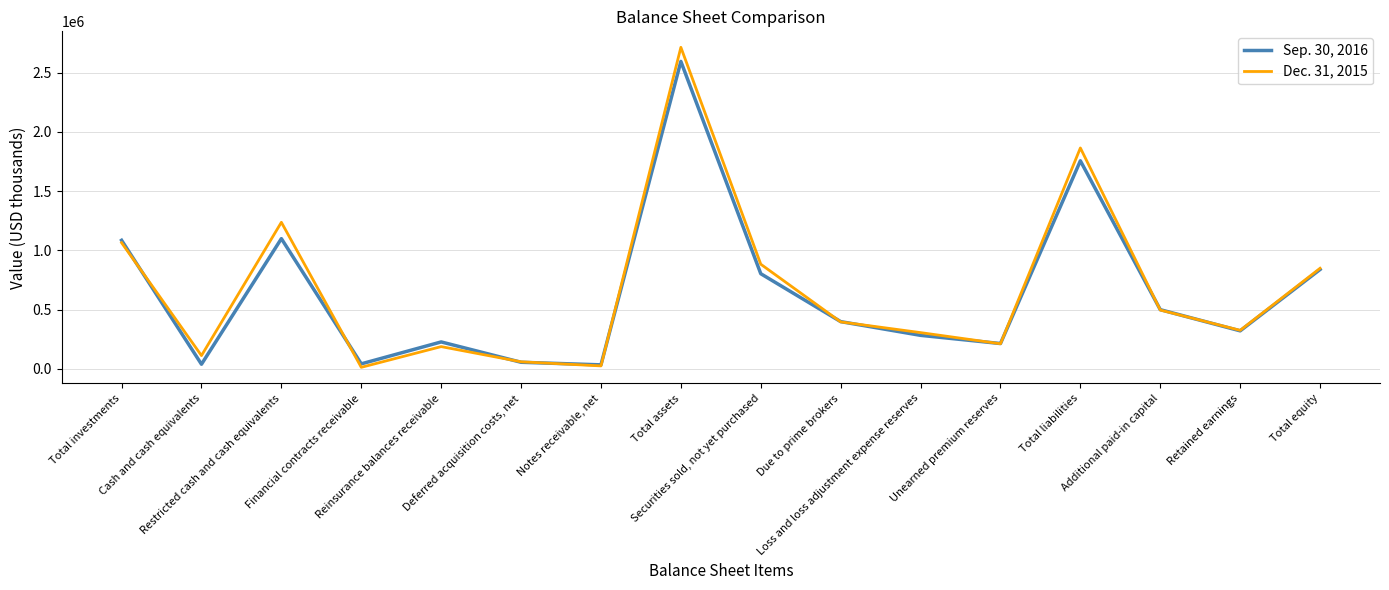

Between Due to prime brokers and Loss and loss adjustment expense reserves, which series saw the biggest shift?

Sep. 30, 2016